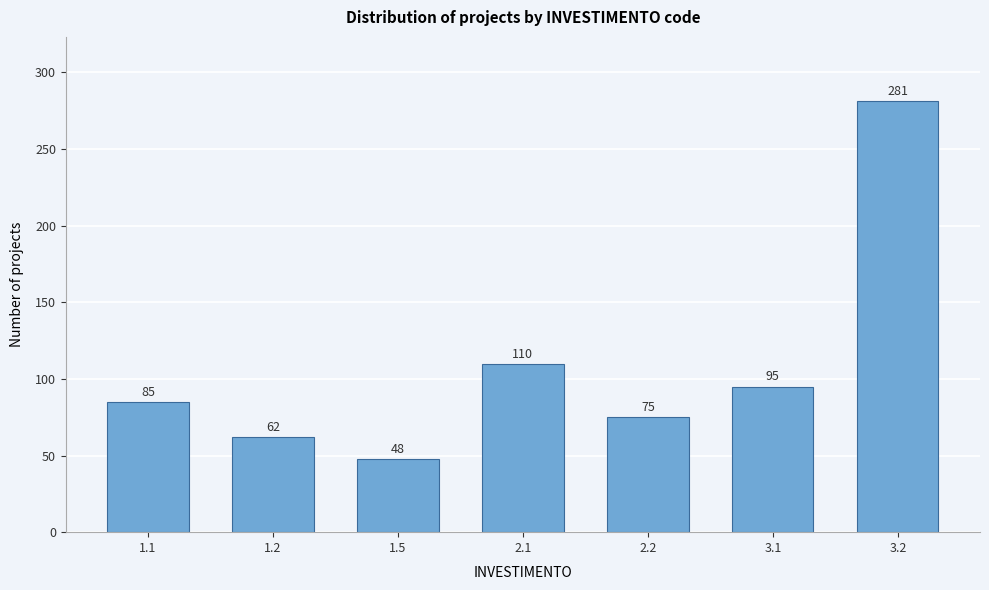

Reading left to right, transcribe all the data shown in this chart.

1.1=85	1.2=62	1.5=48	2.1=110	2.2=75	3.1=95	3.2=281